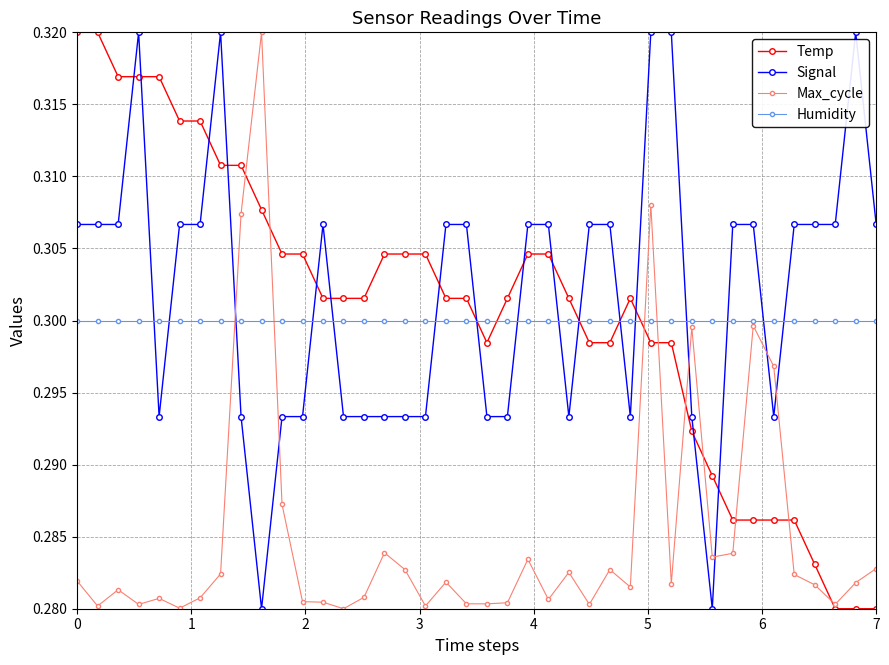

Count the Max_cycle values in the range 0 to 1.

40